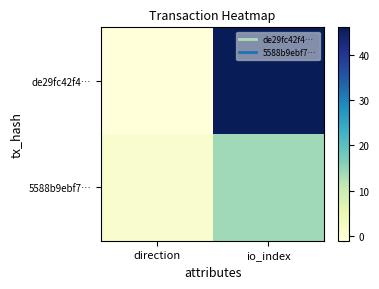

Reading left to right, transcribe all the data shown in this chart.

de29fc42f4…: direction=-1	io_index=46
5588b9ebf7…: direction=1	io_index=14